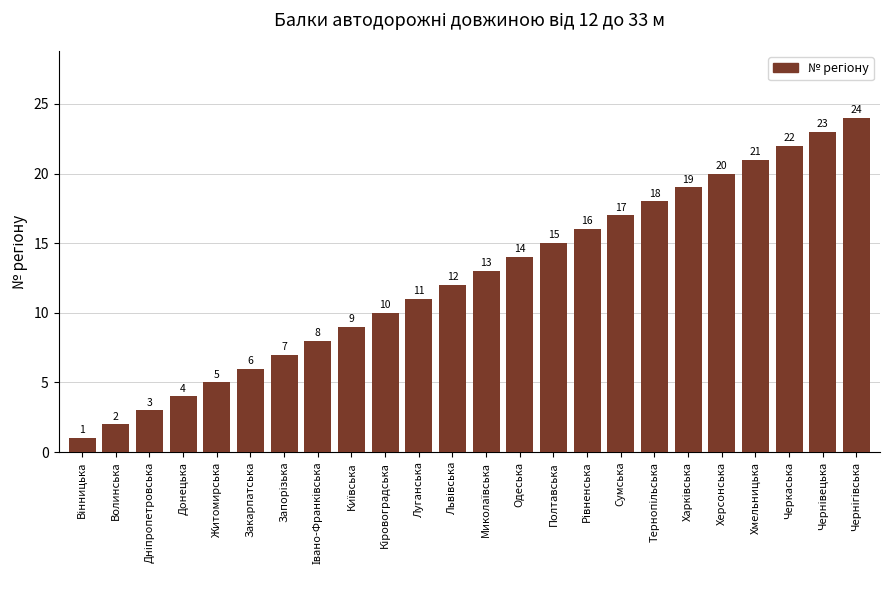

How many values are below 13?

12